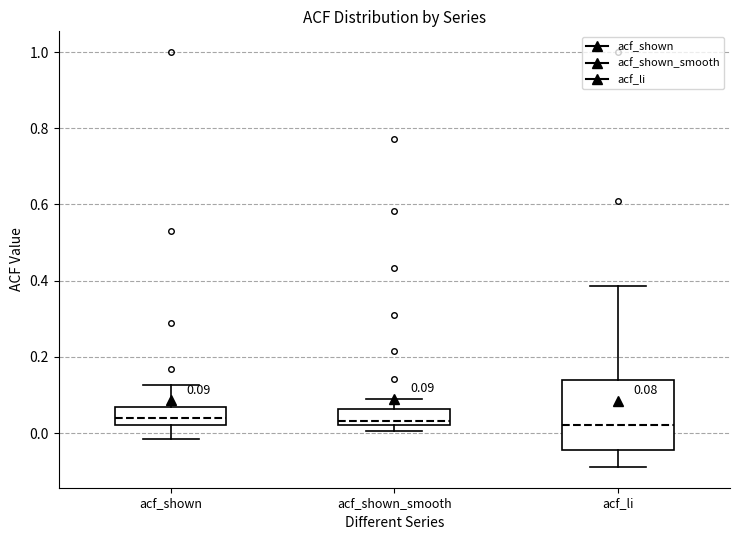

Which box is the tallest, from its lower edge to its upper edge?

acf_li